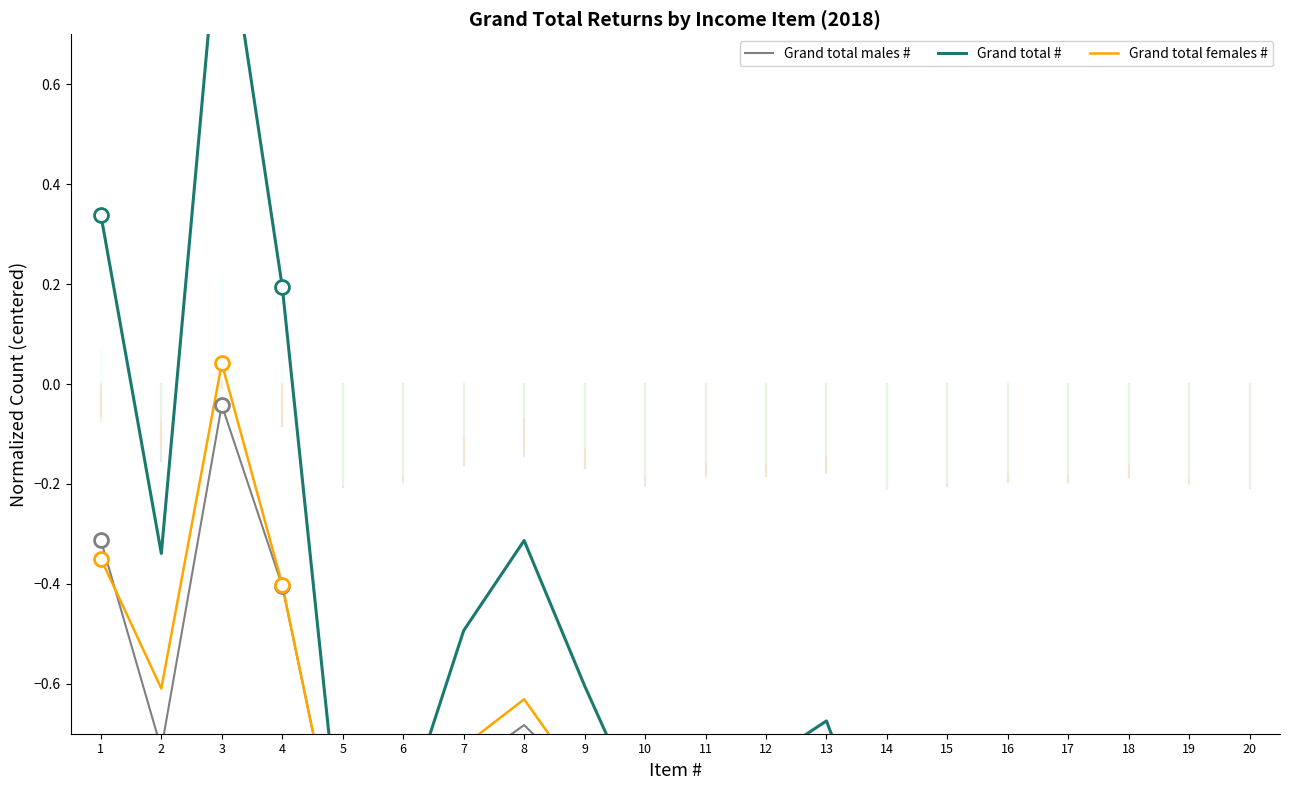

Which series has the largest total across all categories?

Grand total #